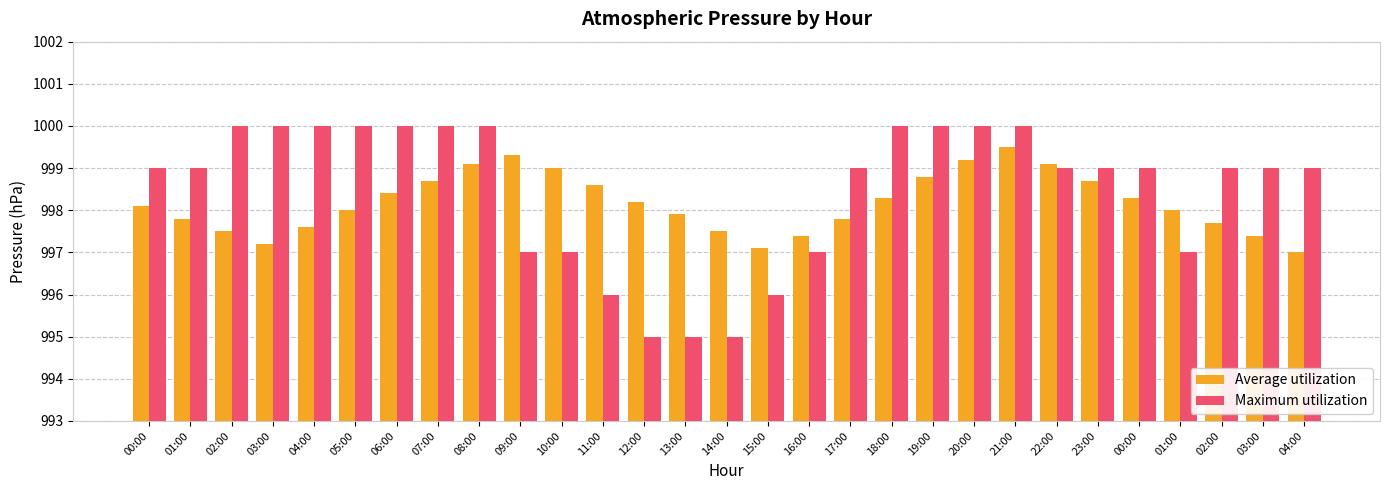

What are all the series names shown in the legend?

Average utilization, Maximum utilization